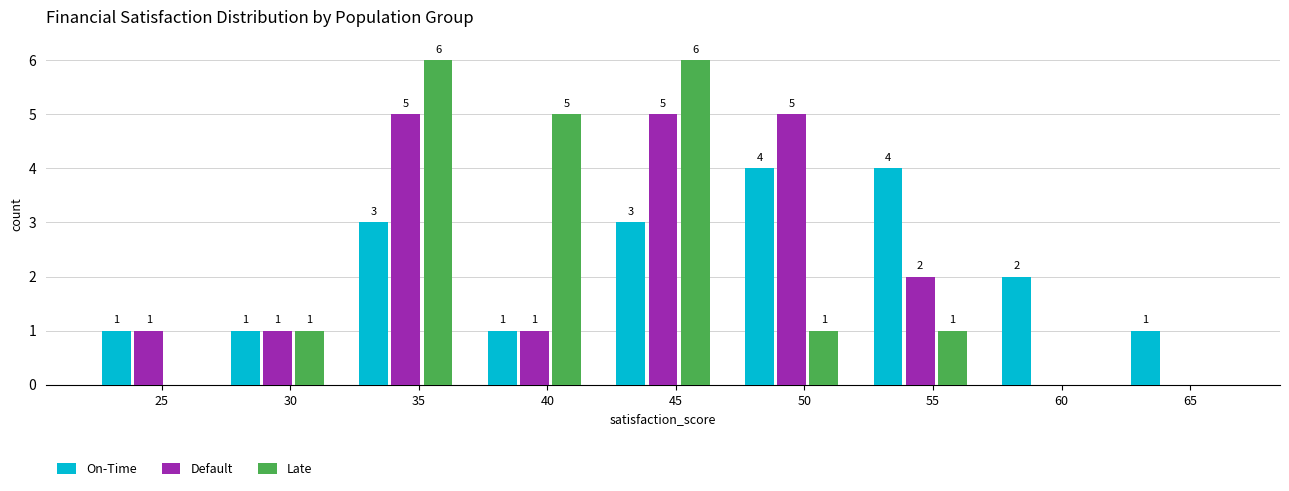

Reading right to left, list all the values displayed in this chart.

On-Time: 65=1	60=2	55=4	50=4	45=3	40=1	35=3	30=1	25=1
Default: 65=0	60=0	55=2	50=5	45=5	40=1	35=5	30=1	25=1
Late: 65=0	60=0	55=1	50=1	45=6	40=5	35=6	30=1	25=0